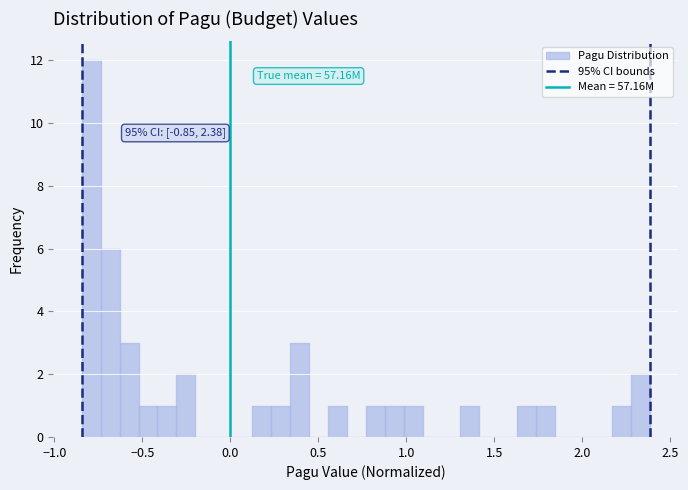

Around what value on the x-axis is the tallest bar? Give the approximate position of its centre, as read against the axis.

-0.80